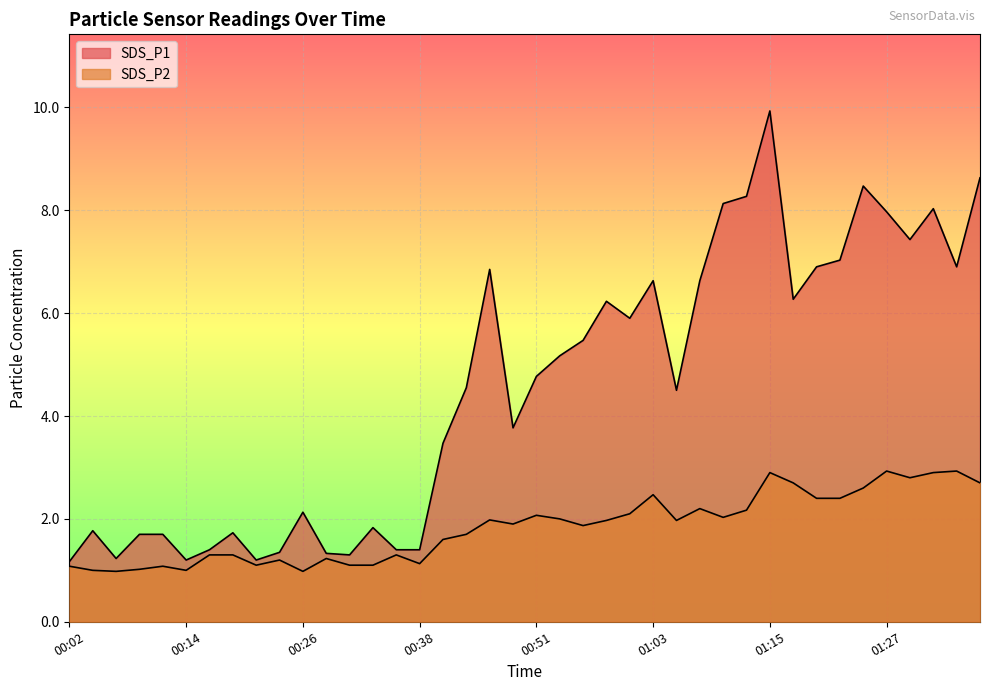

What is the maximum value for SDS_P2?

2.9